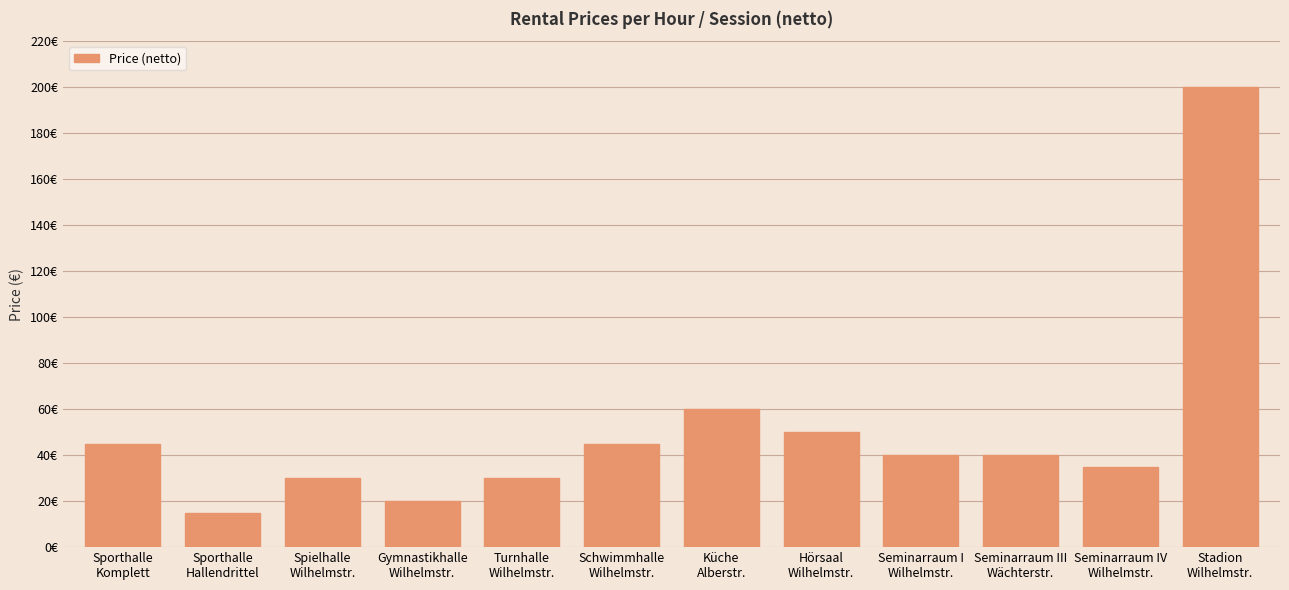

The value at Sporthalle
Komplett is 45. True or false?

True